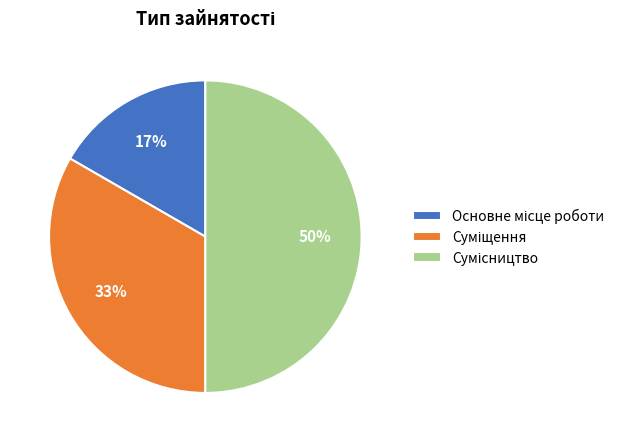

To the nearest percent, what is the average slice percentage?

33%